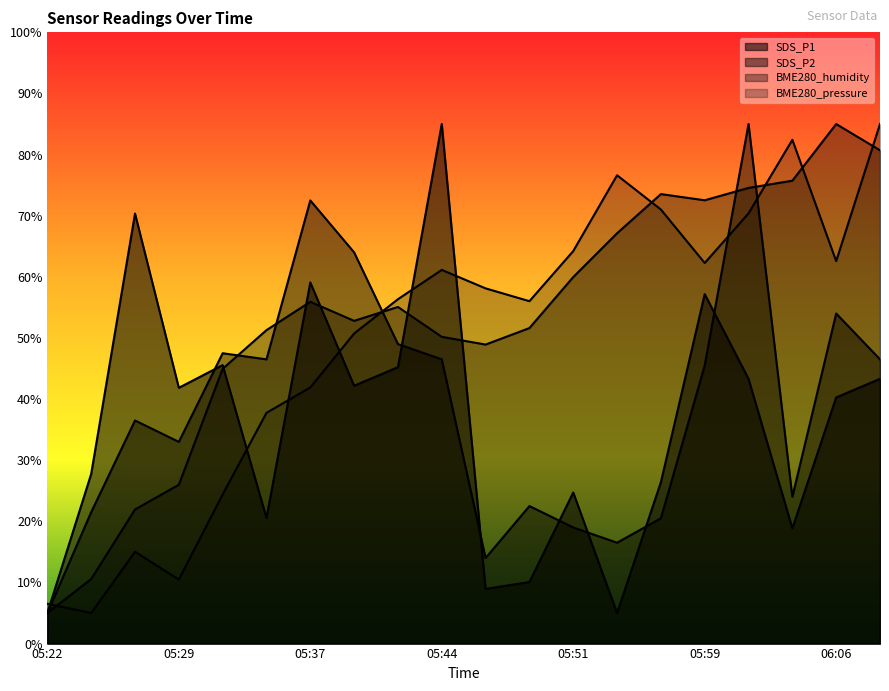

Which series ends up on top after the final intersection of SDS_P1 and BME280_humidity?

BME280_humidity